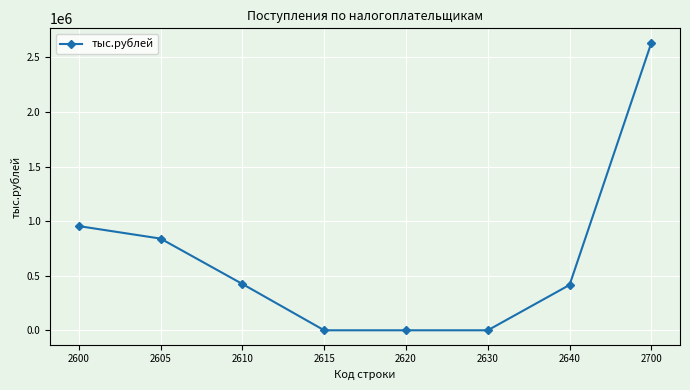

What is the maximum value shown in the chart?

2634220